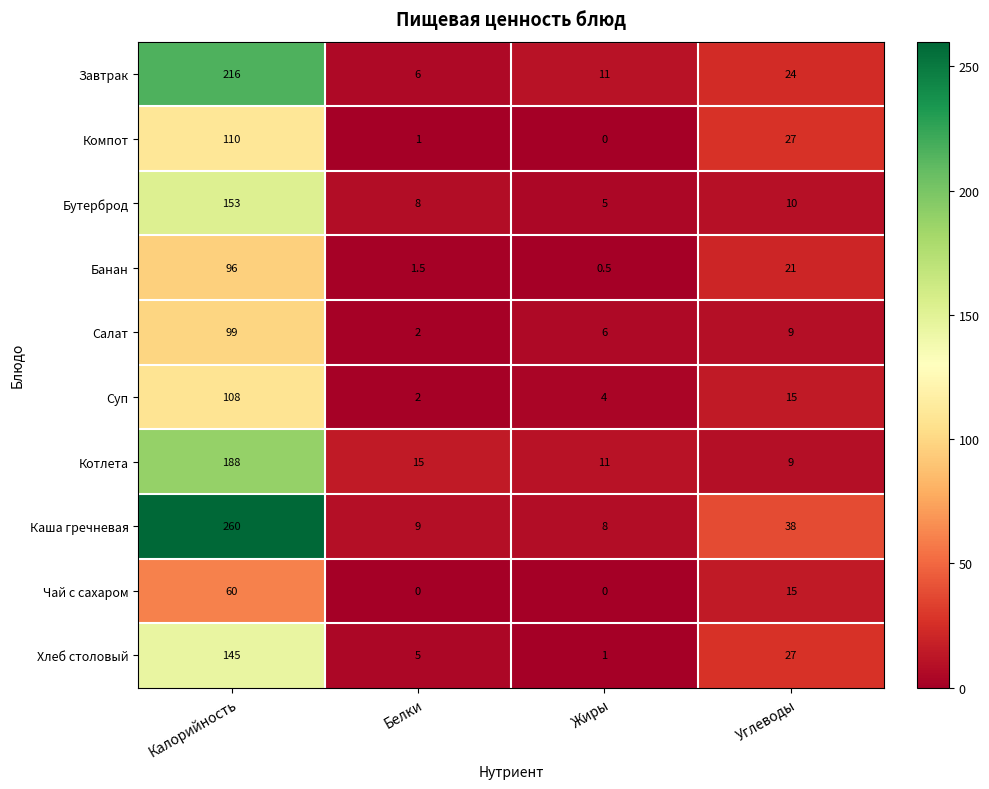

At Калорийность, list the series in order from largest to smallest.

Каша гречневая, Завтрак, Котлета, Бутерброд, Хлеб столовый, Компот, Суп, Салат, Банан, Чай с сахаром